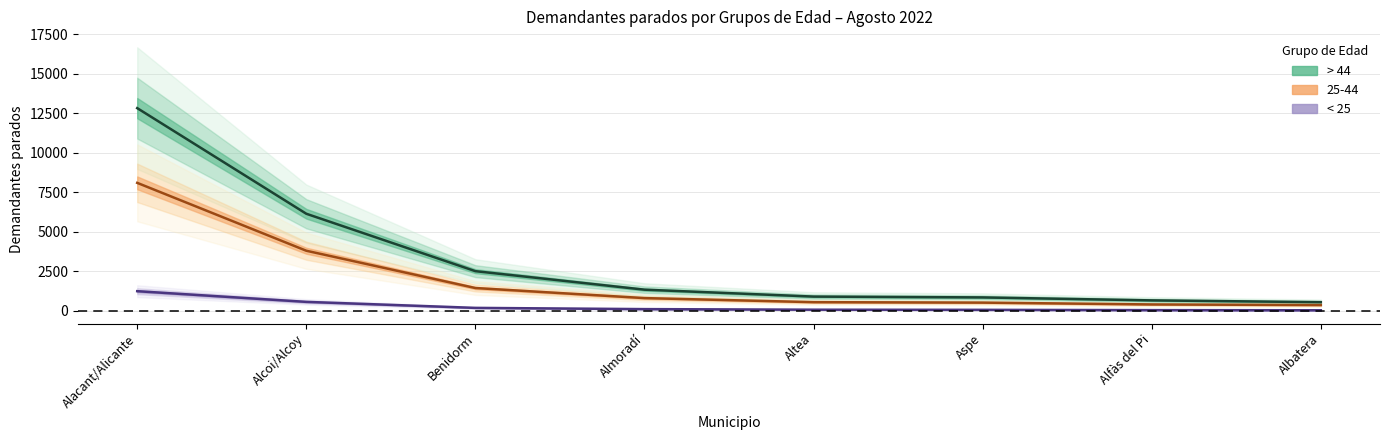

What position from the left is Albatera?

8